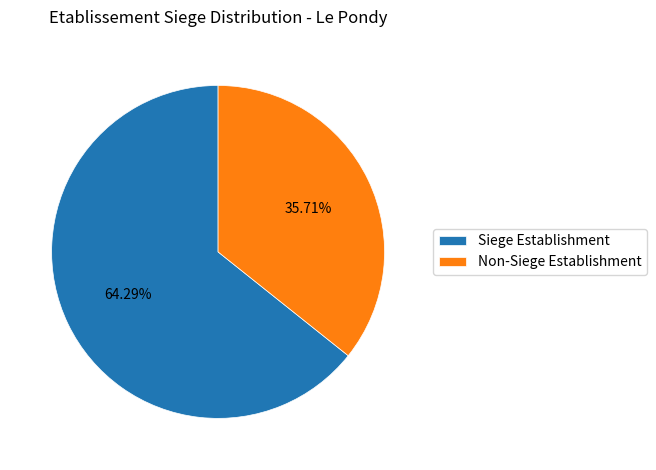

Approximately how many times larger is the value at Non-Siege Establishment compared to Siege Establishment?

0.6